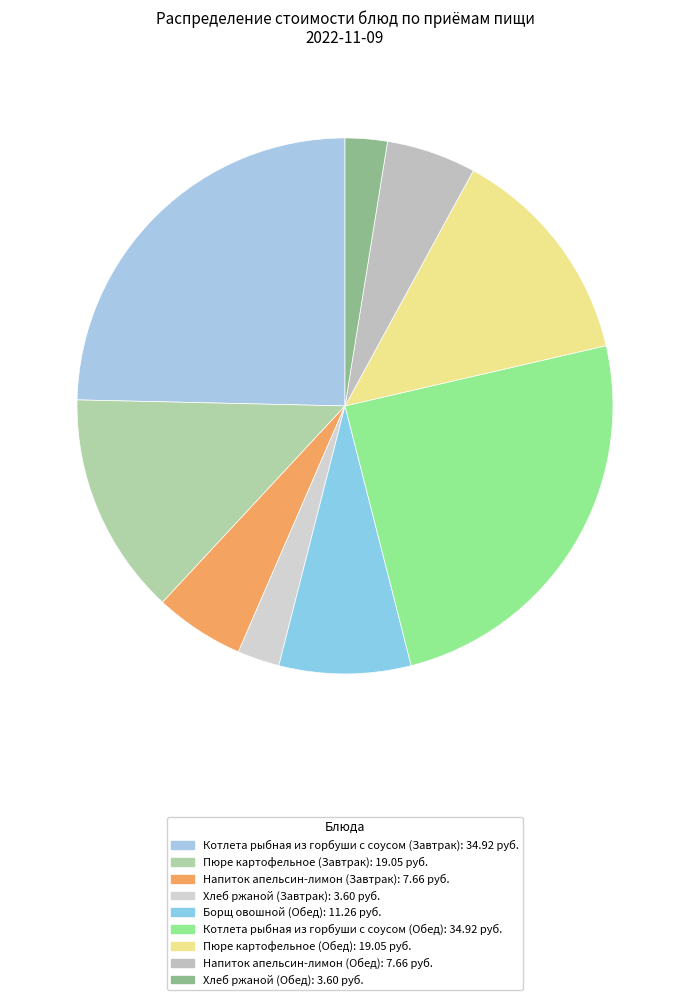

To the nearest percent, what is the difference between the Хлеб ржаной (Обед) and Пюре картофельное (Обед) slice percentages?

11%